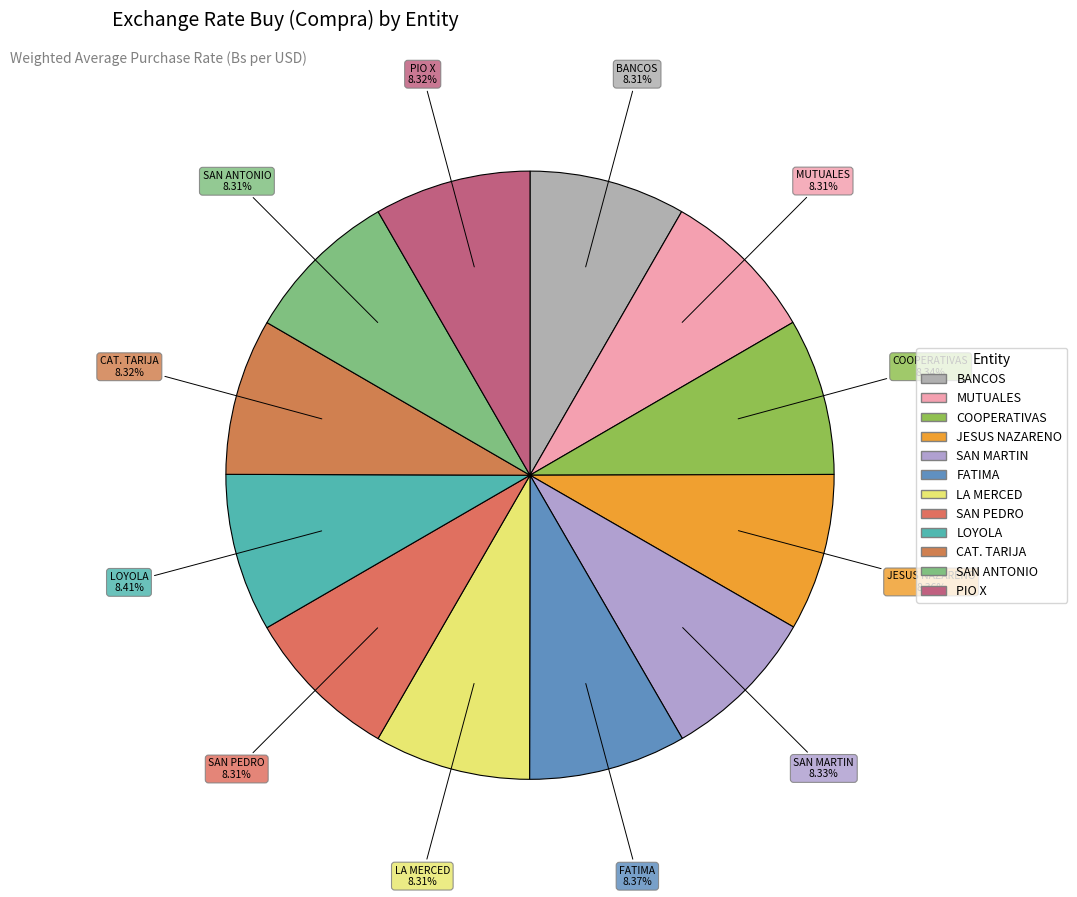

Approximately how many times larger is the value at PIO X compared to COOPERATIVAS?

1.0